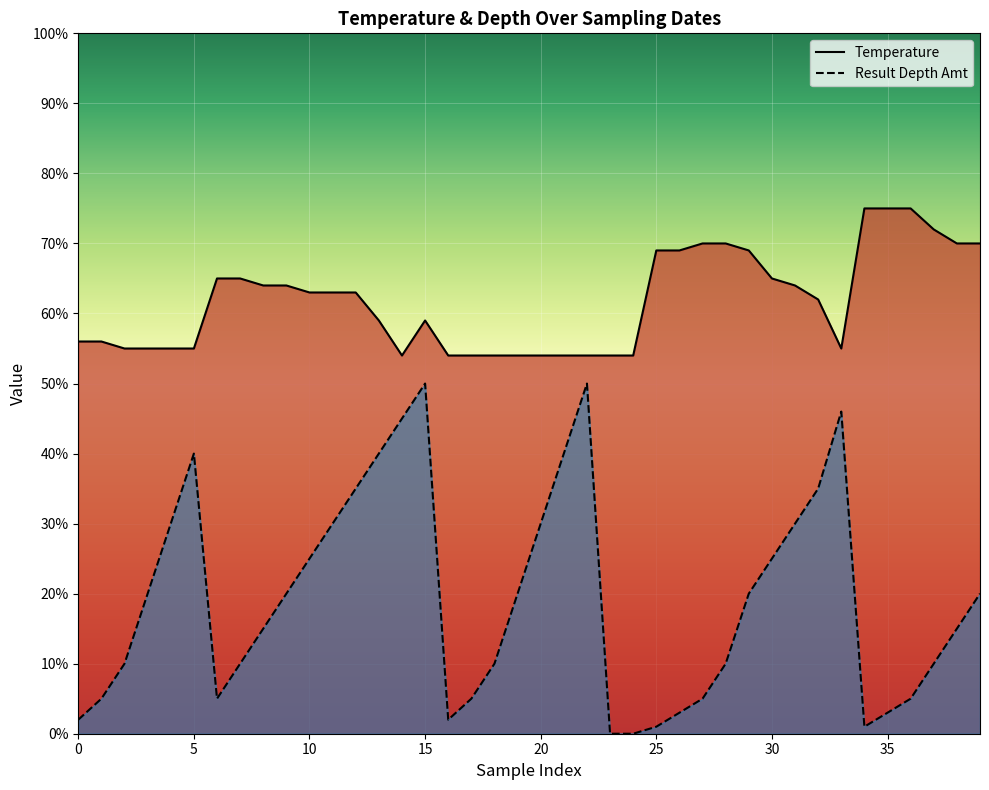

What is the sum of the Result Depth Amt values at 25 and 27?

6